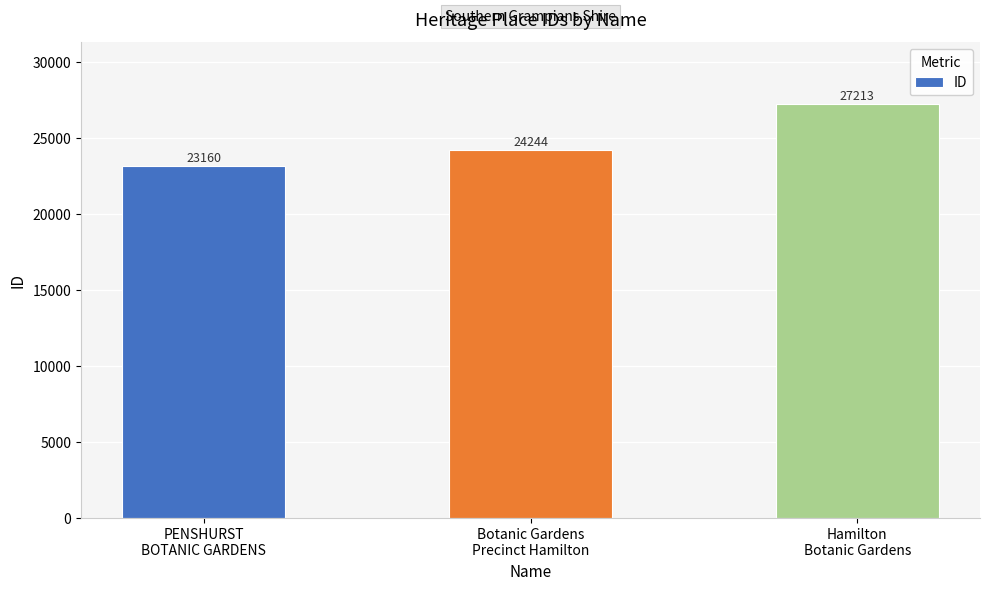

What is the ratio of the value at Botanic Gardens
Precinct Hamilton to the value at Hamilton
Botanic Gardens?

0.9